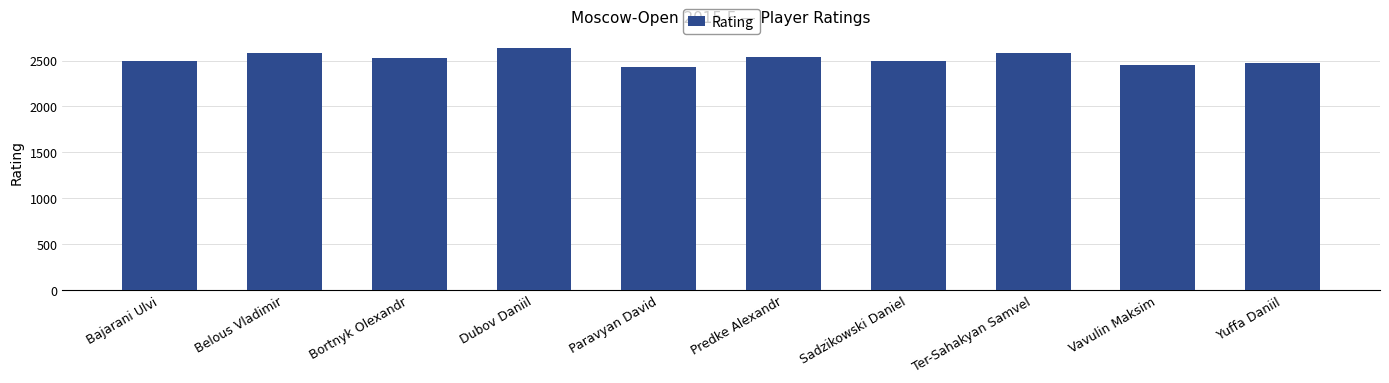

What is the value of the 1st bar from the left?

2494